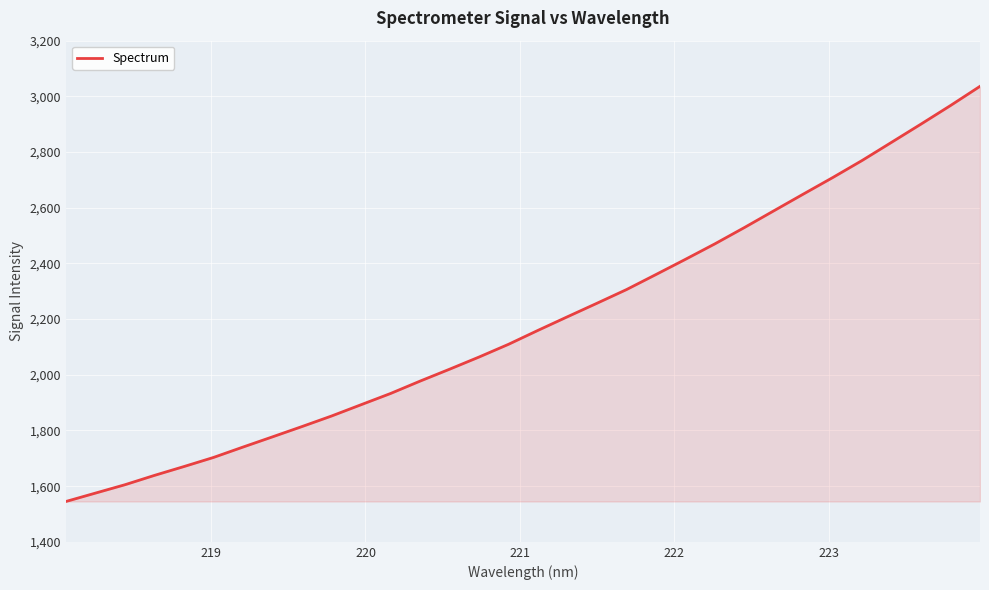

How many lines are shown in the chart?

1